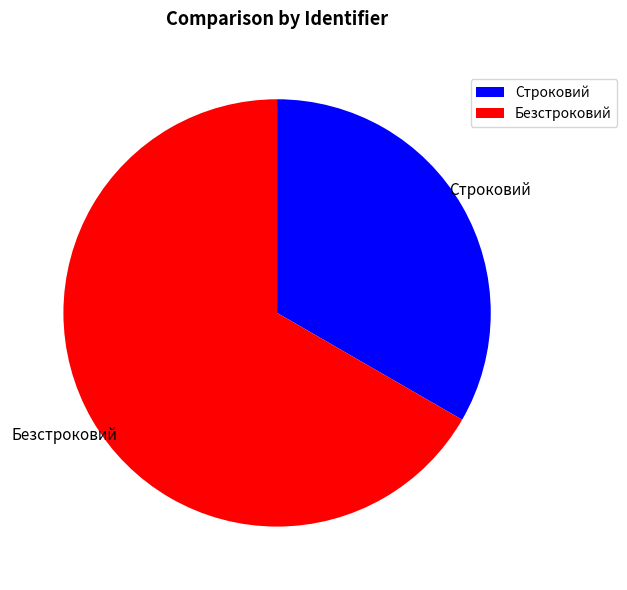

Does any single category account for the majority?

Yes